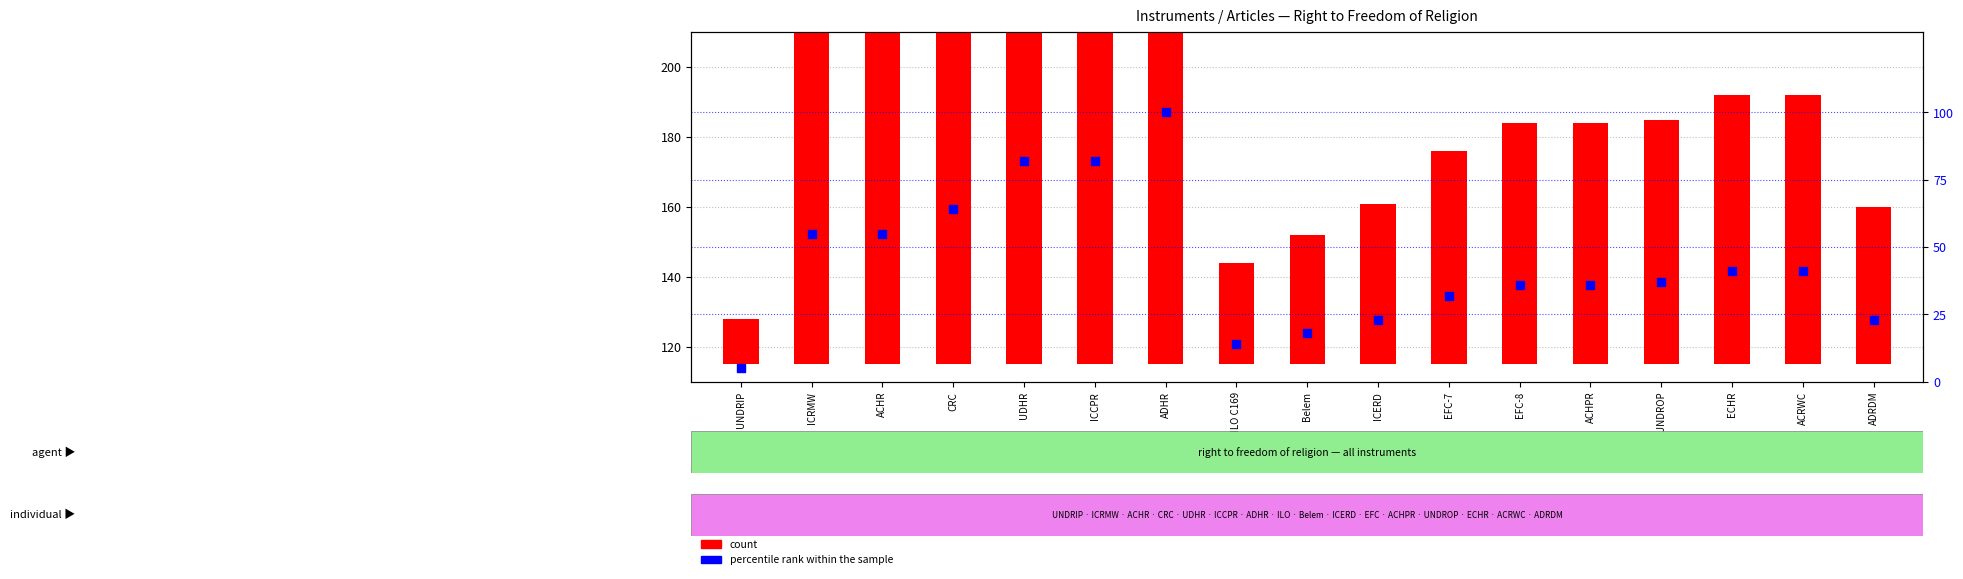

Is the value of count at ADHR greater than the value of percentile rank within the sample at ACHPR?

Yes